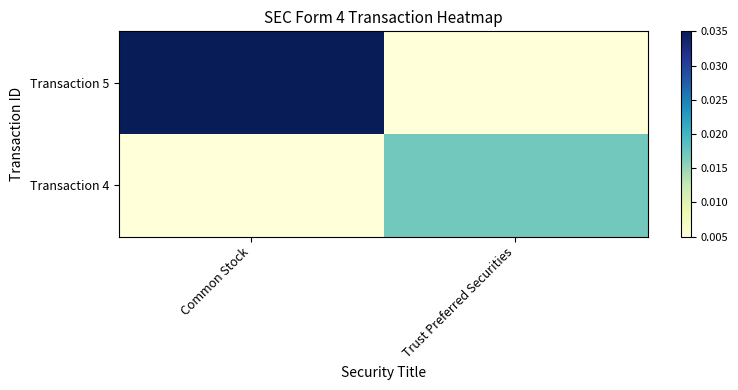

At how many categories does at least one series exceed 0?

2